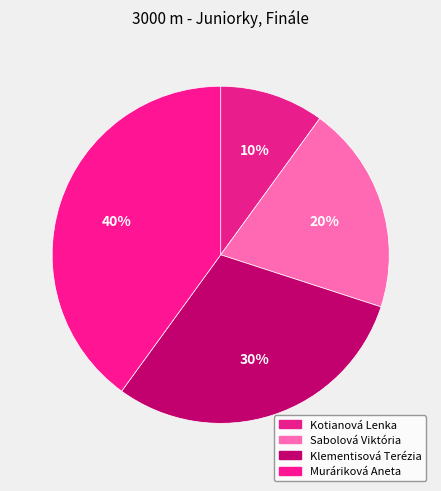

To the nearest percent, what is the combined percentage of Sabolová Viktória and Kotianová Lenka?

30%